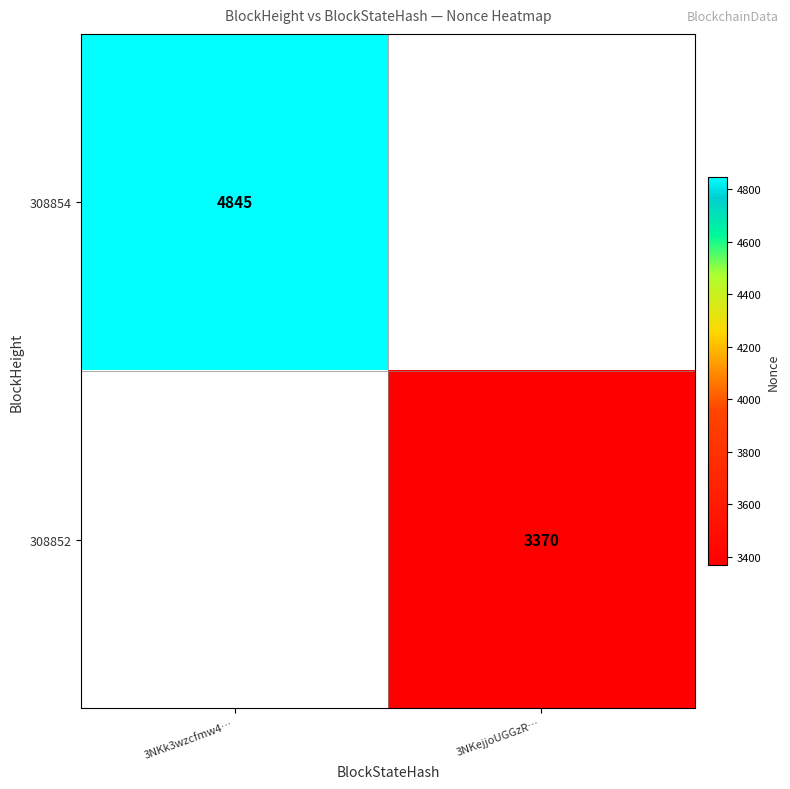

Count the number of categories in the chart.

2